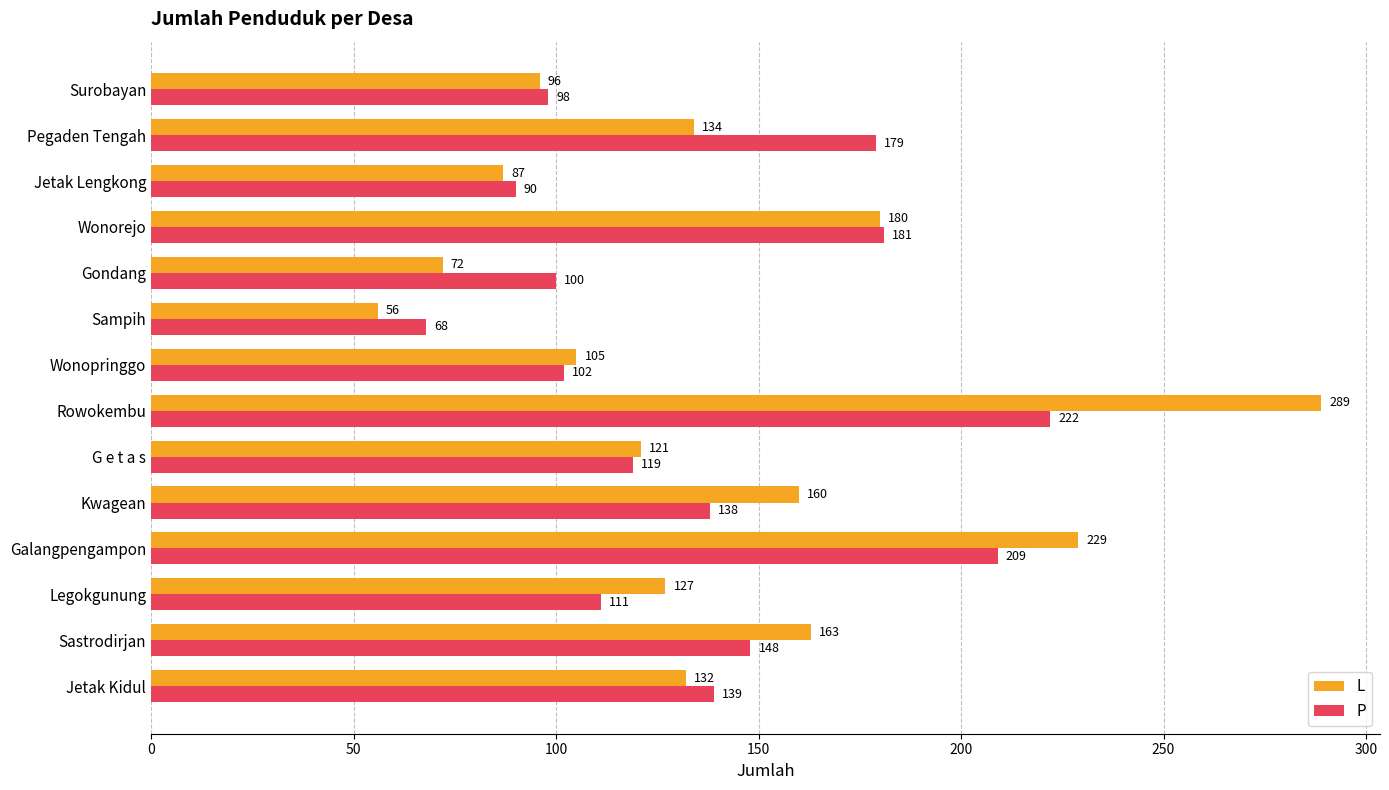

Which series has the largest range (max minus min)?

L